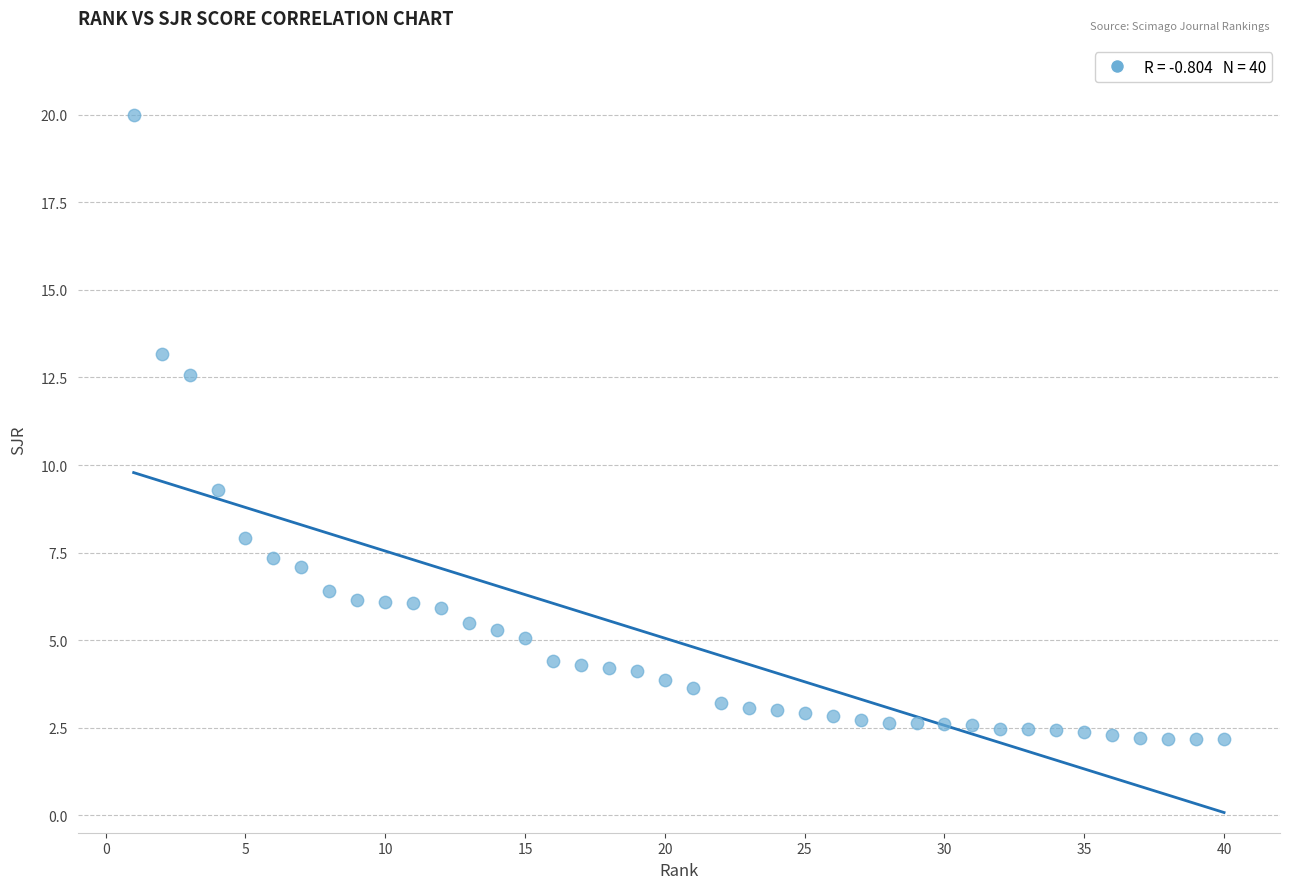

What is the range of Y values (max minus min)?

17.8